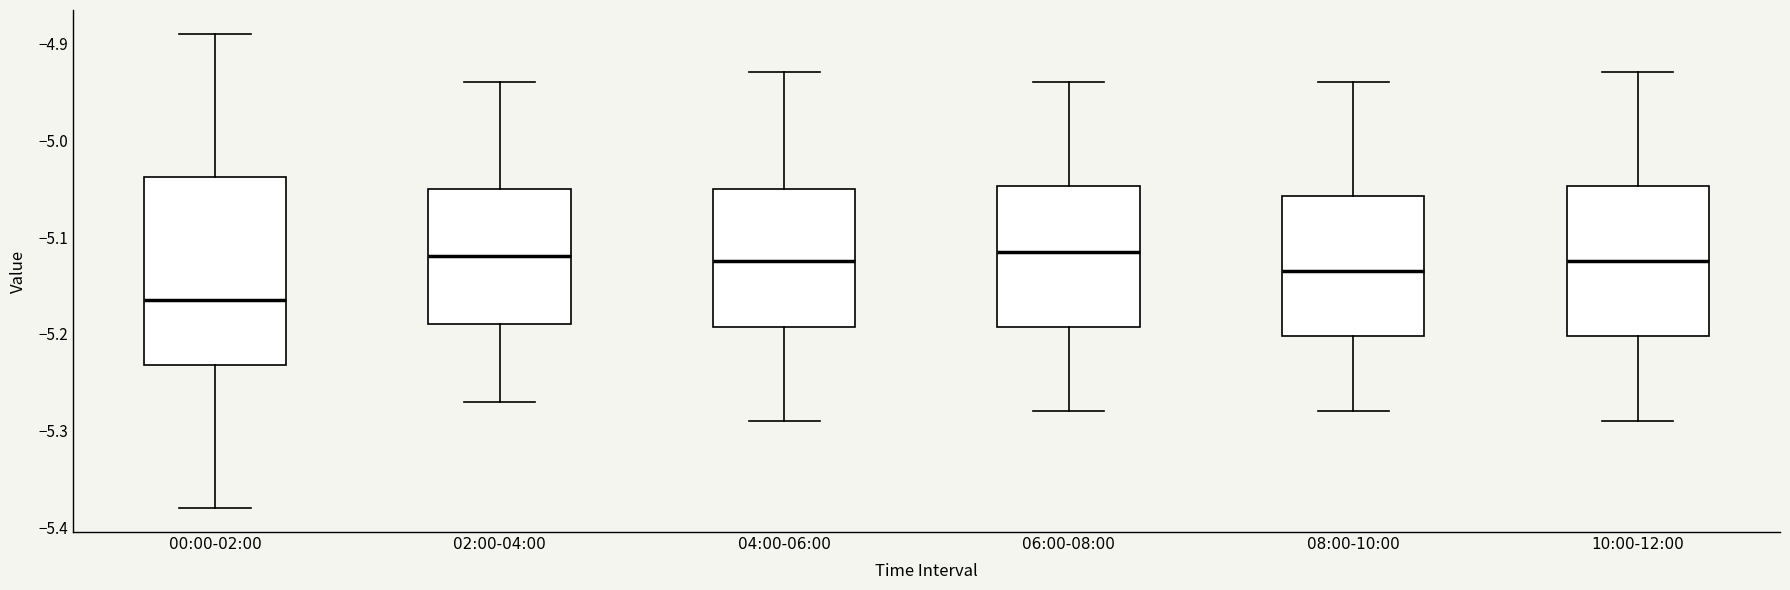

Where does the lower whisker of the box for 04:00-06:00 end on the y-axis? The values are not printed on the chart, so give them approximately, as read against the axis.

-5.29